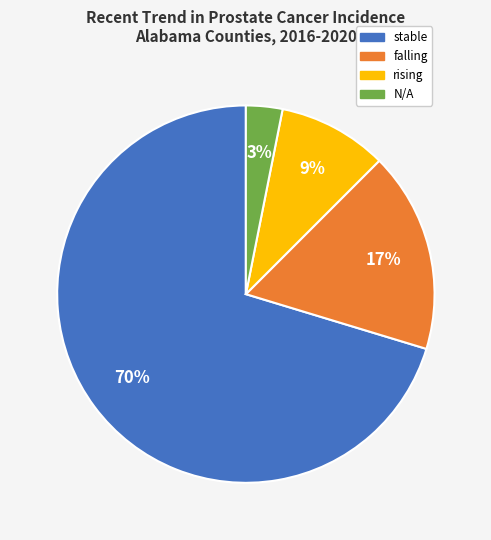

How many slices are in this pie chart?

4